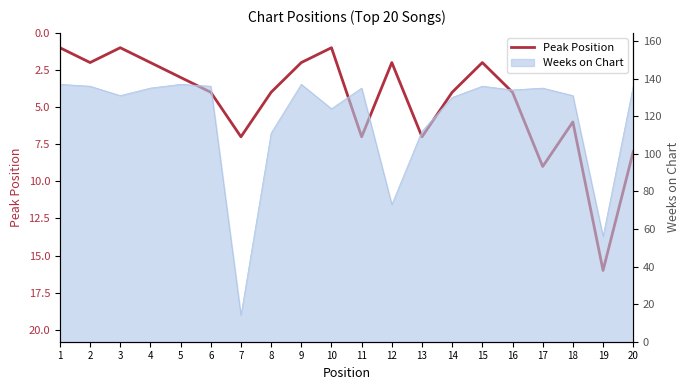

Reading left to right, transcribe all the data shown in this chart.

1=1	2=2	3=1	4=2	5=3	6=4	7=7	8=4	9=2	10=1	11=7	12=2	13=7	14=4	15=2	16=4	17=9	18=6	19=16	20=8